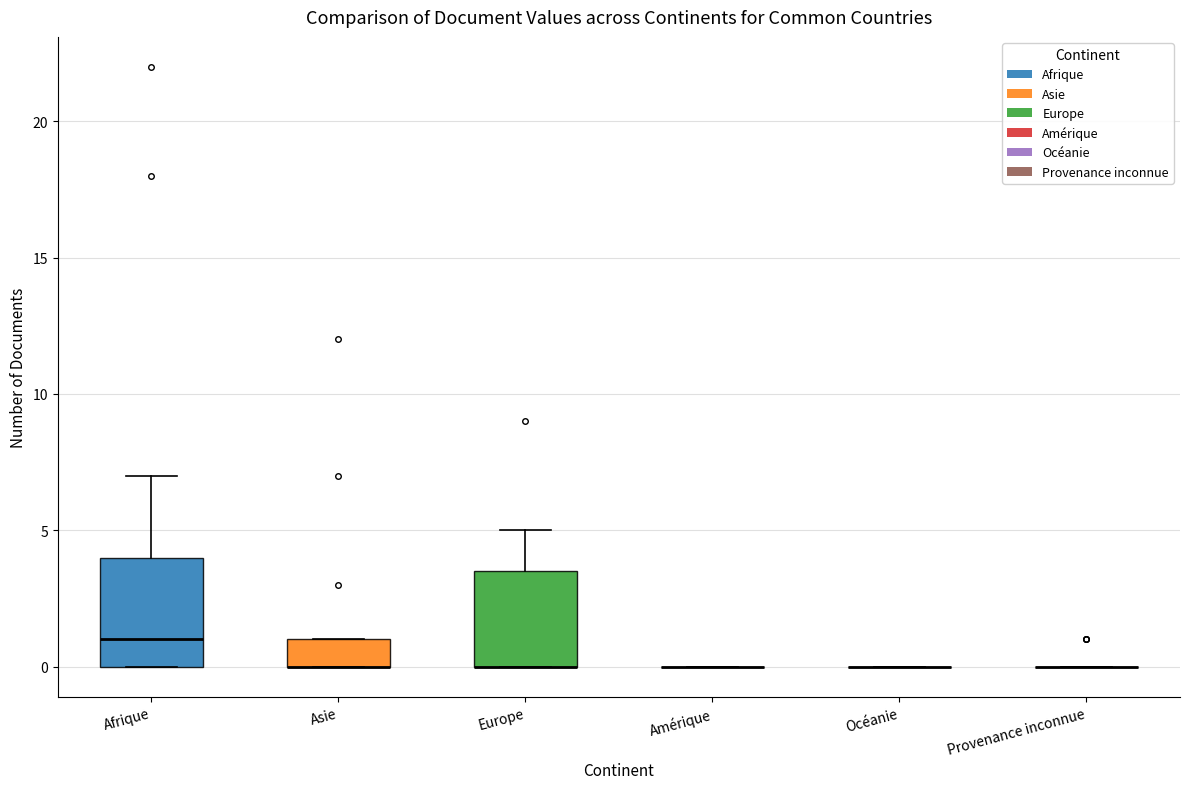

Where is the lower edge of the box for Asie on the y-axis? The values are not printed on the chart, so give them approximately, as read against the axis.

0.0